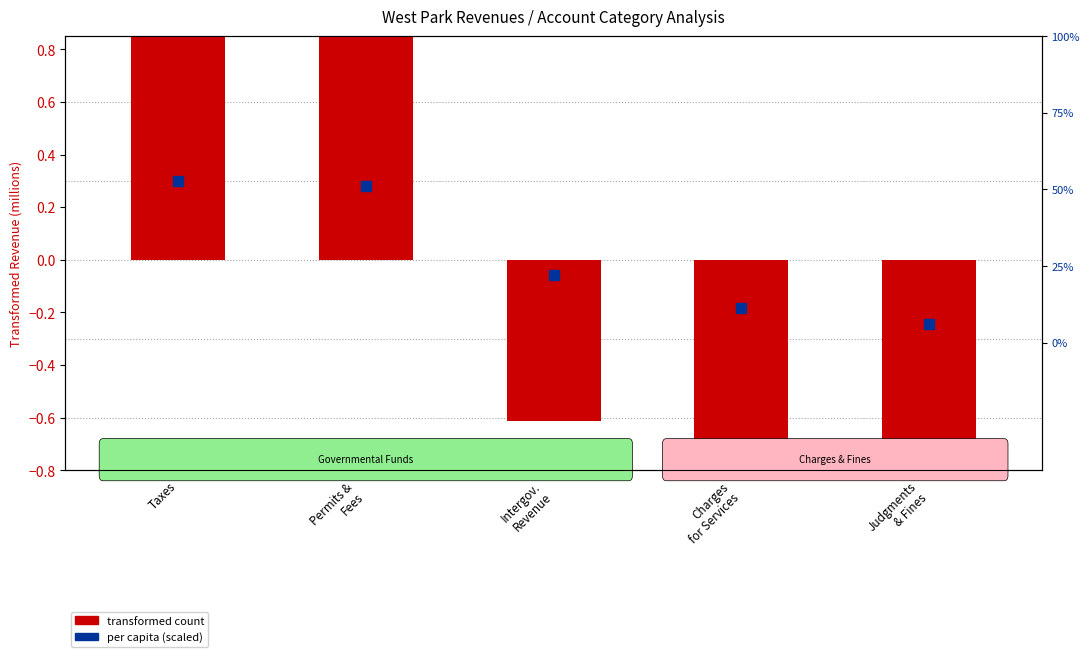

Which series has the largest total across all categories?

per capita (scaled)